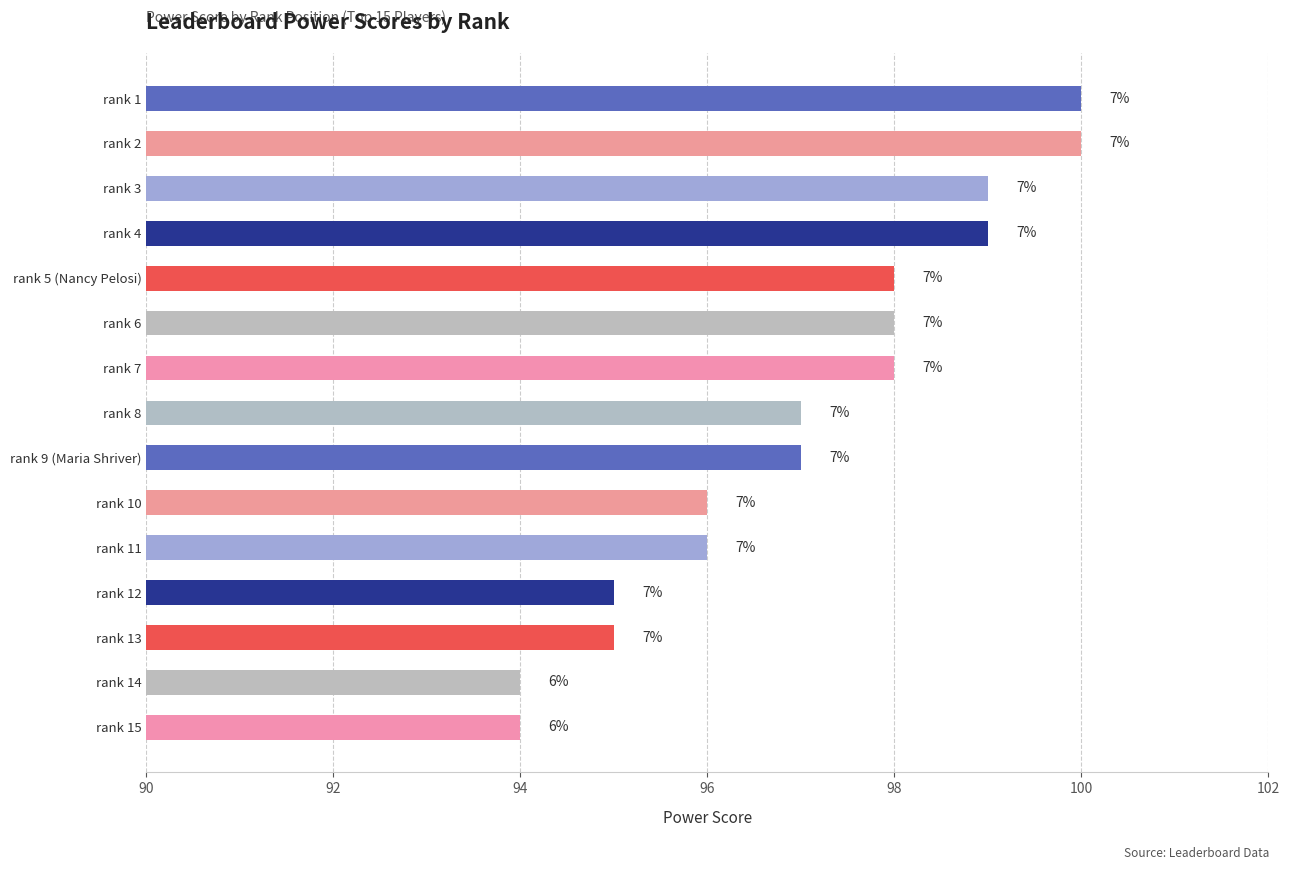

Are the bars horizontal?

Yes